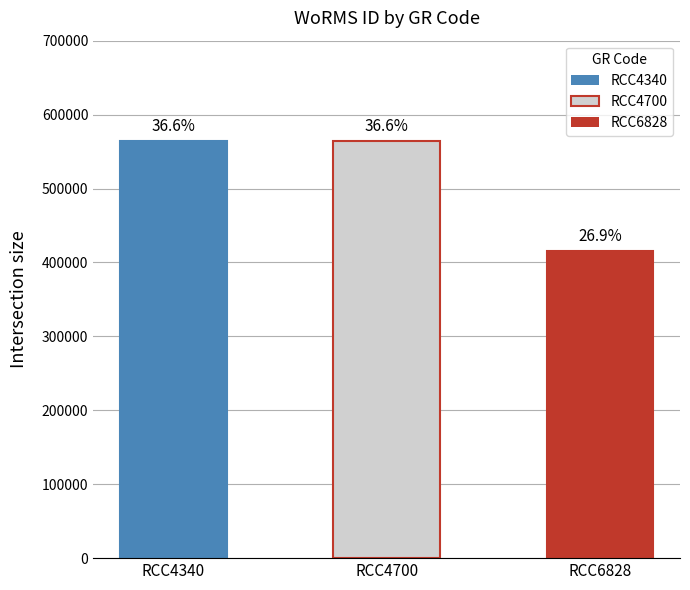

Between RCC4340 and RCC6828, which is larger?

RCC4340